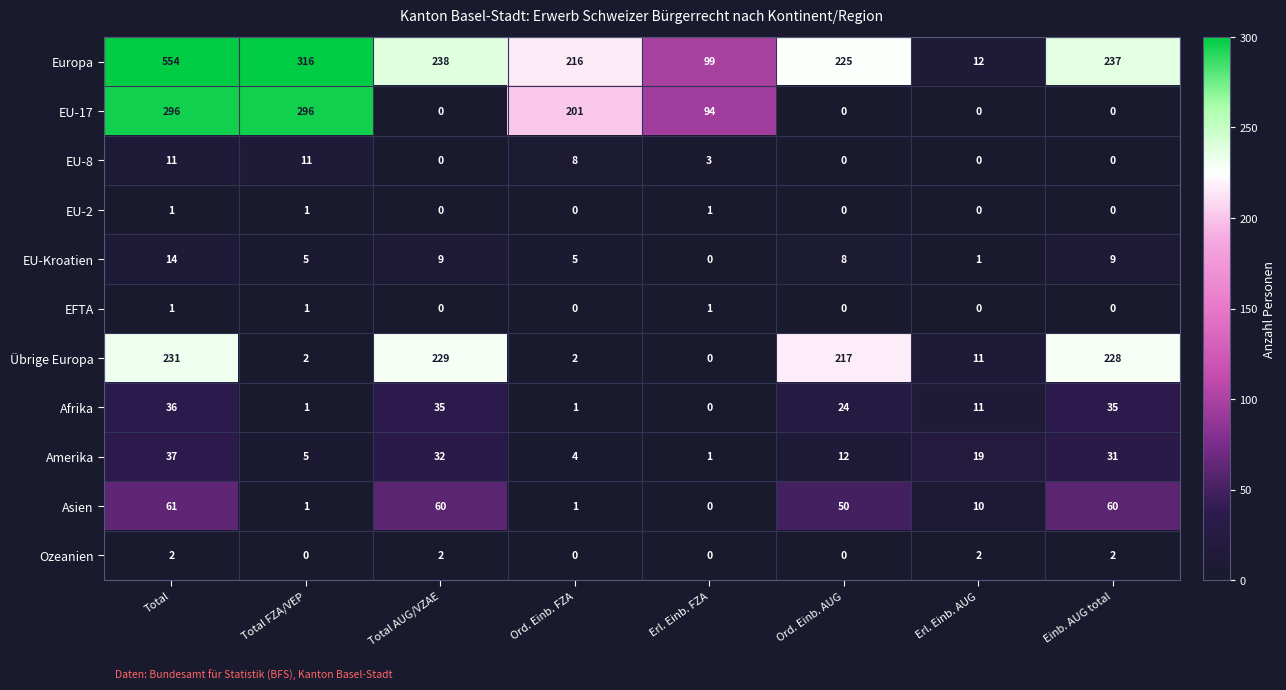

Where is EU-8 nearest to the value 5?

Erl. Einb. FZA